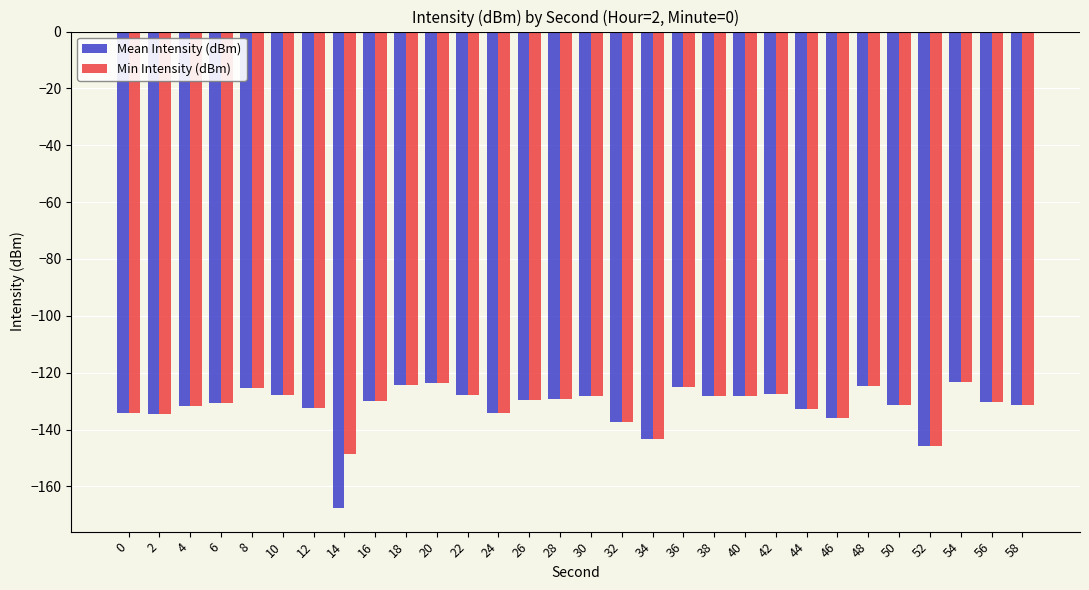

True or false: Mean Intensity (dBm) has a value of -130.5 at 56.

True